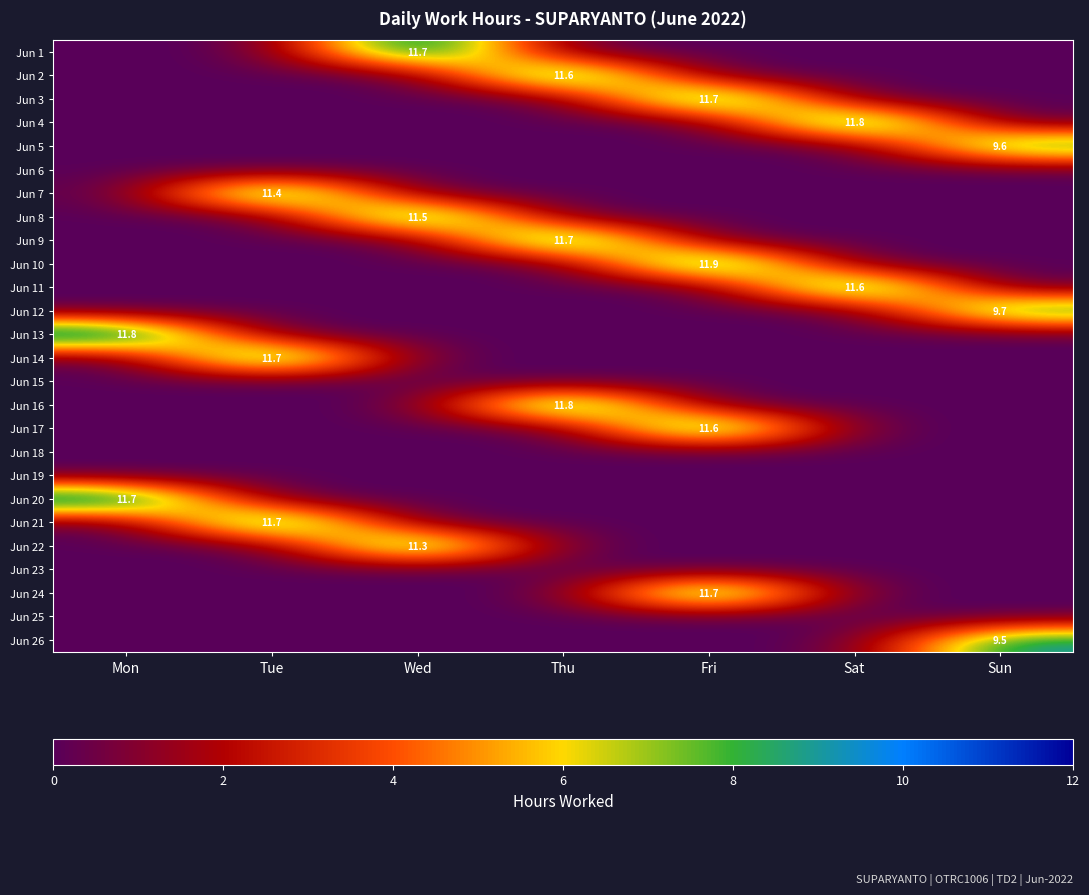

How many categories are shown in the chart?

7